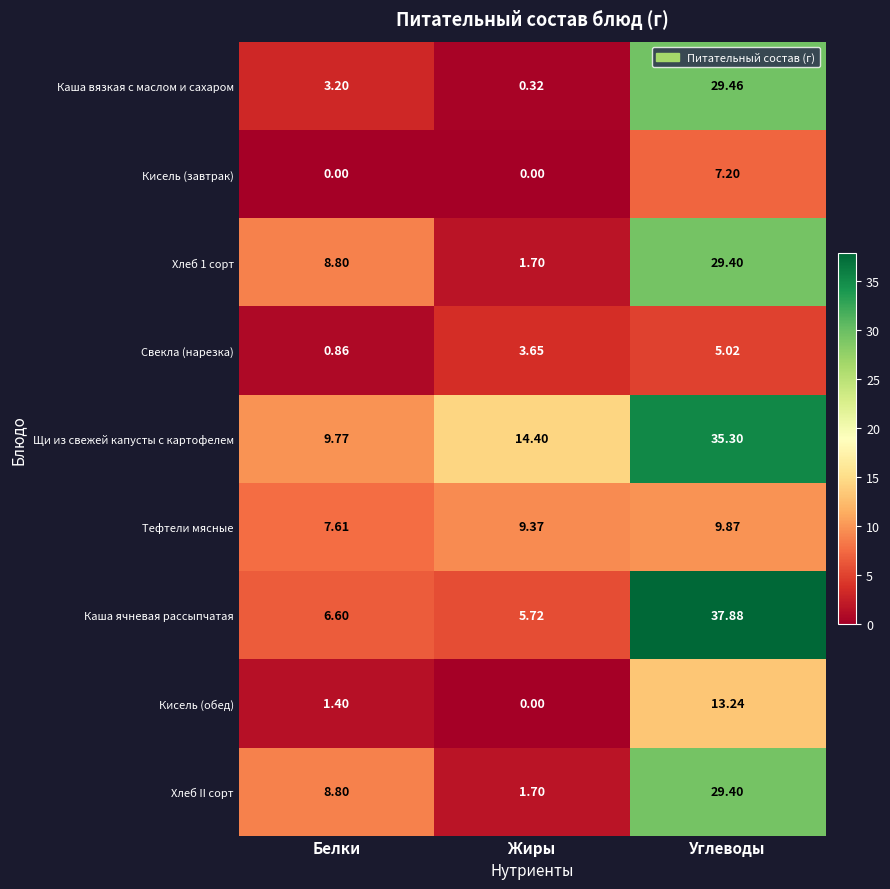

Where is Кисель (обед) nearest to the value 6?

Белки